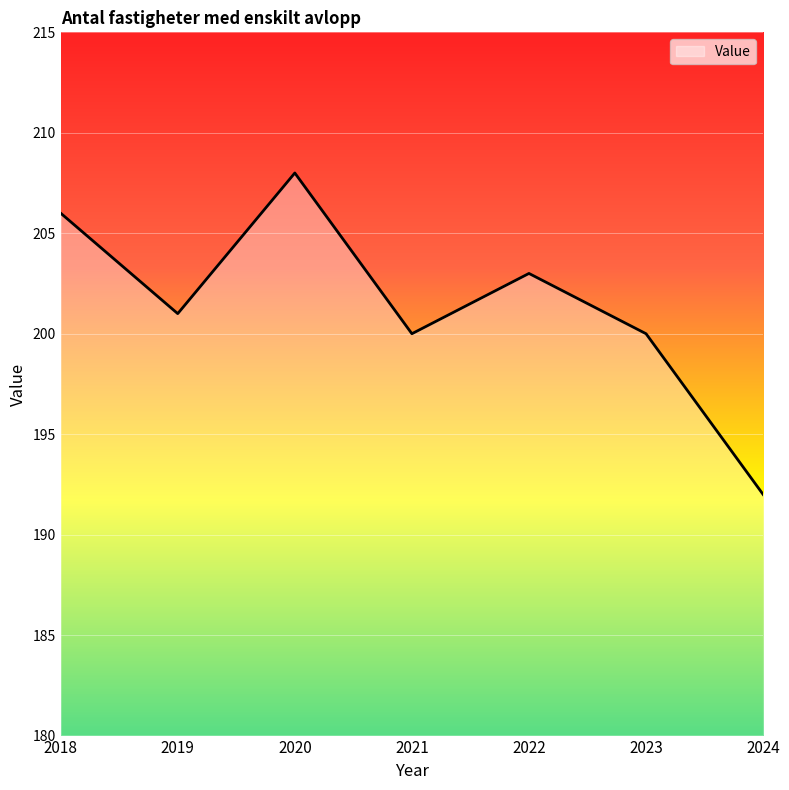

What is the smallest value displayed?

192